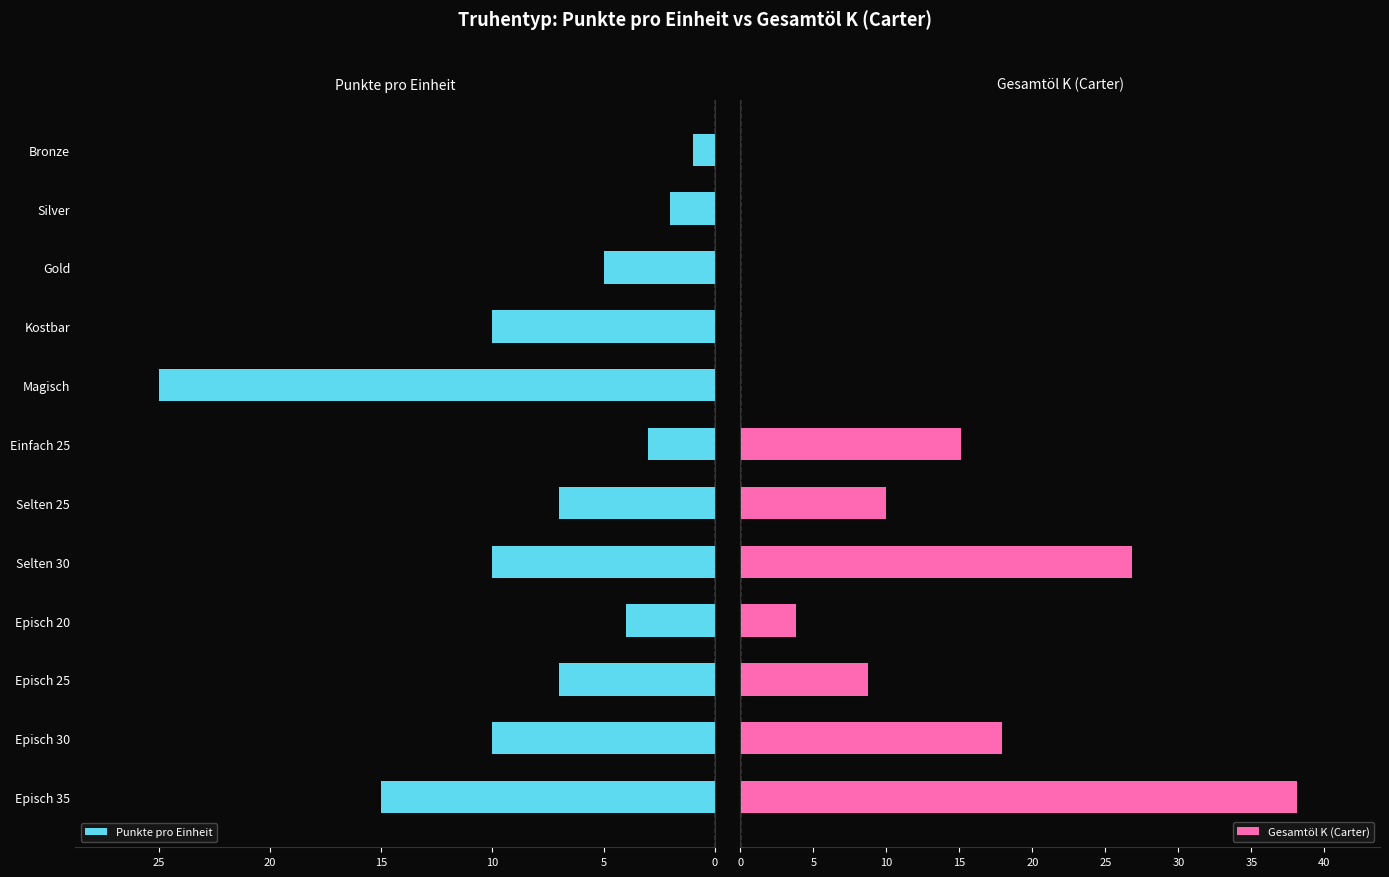

How many bars are there in each group?

2